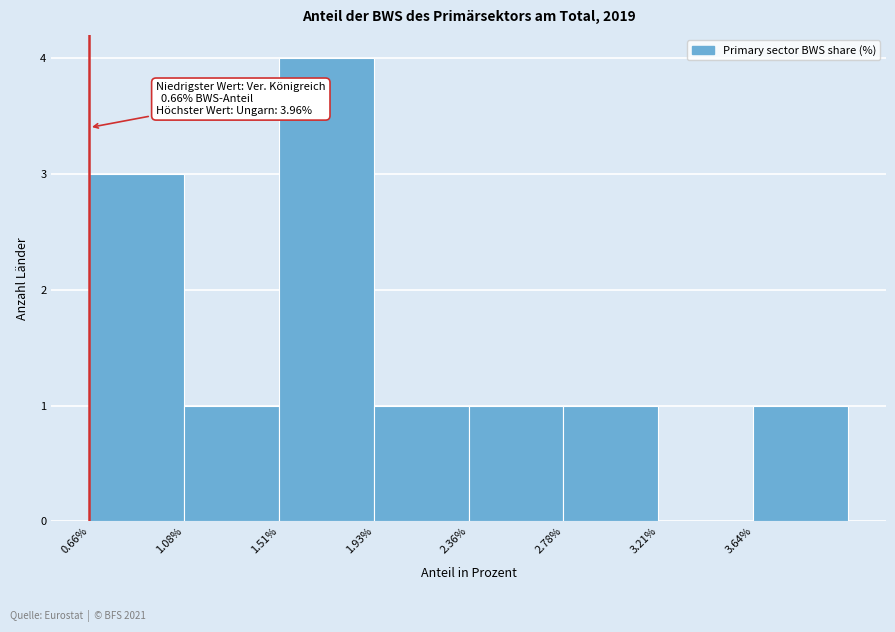

Which range on the x-axis has the tallest bar?

1.50 to 1.95